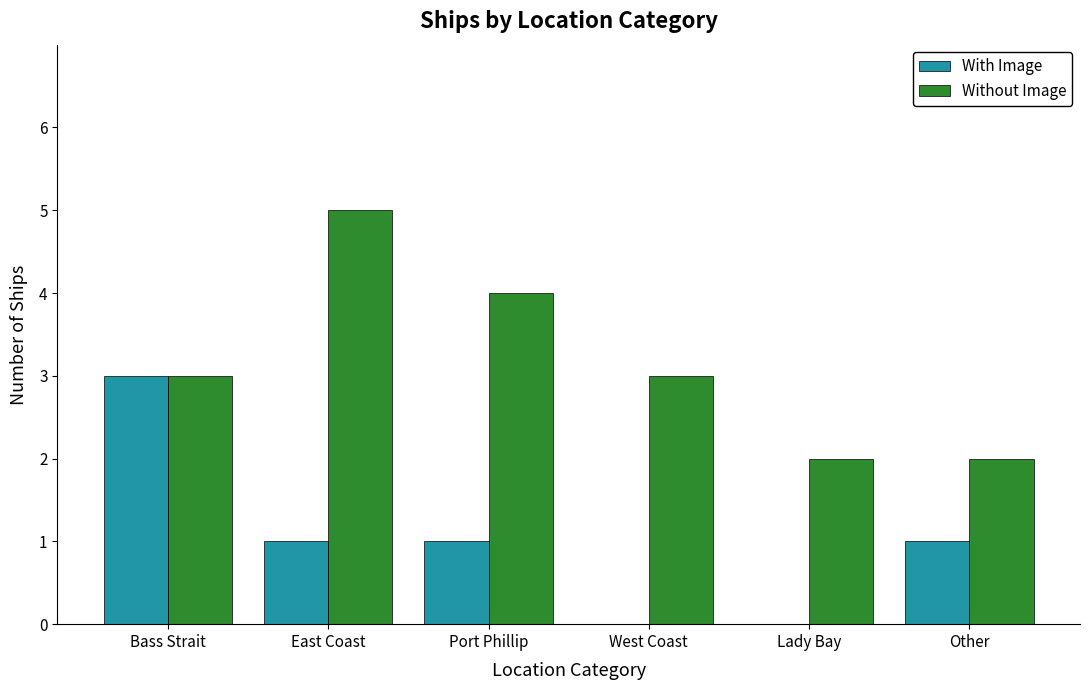

Between East Coast and West Coast, which series saw the biggest shift?

Without Image